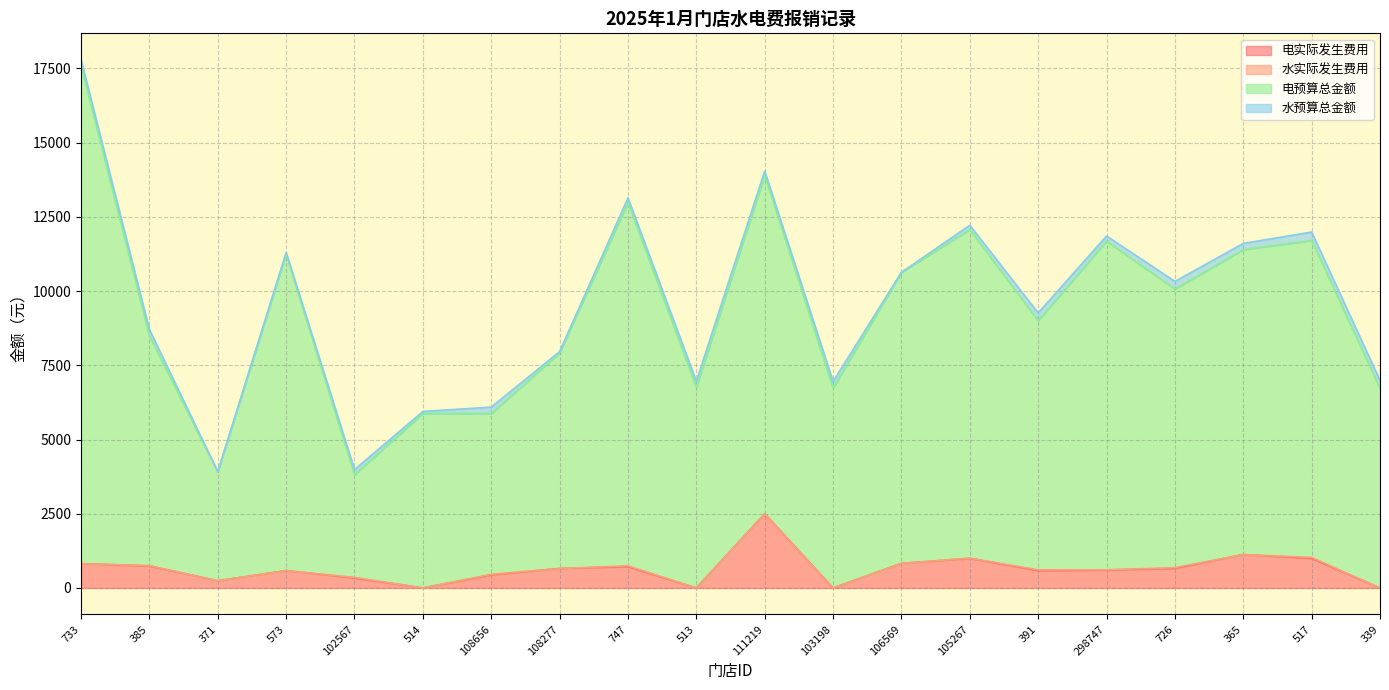

What position from the left is 365?

18